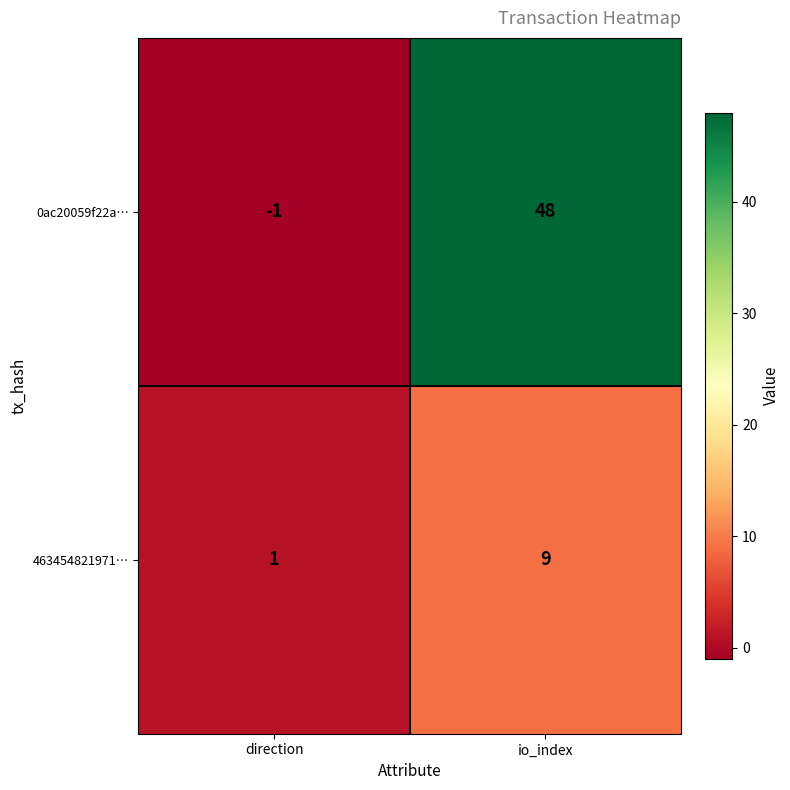

At which category is the sum across all series the highest?

io_index